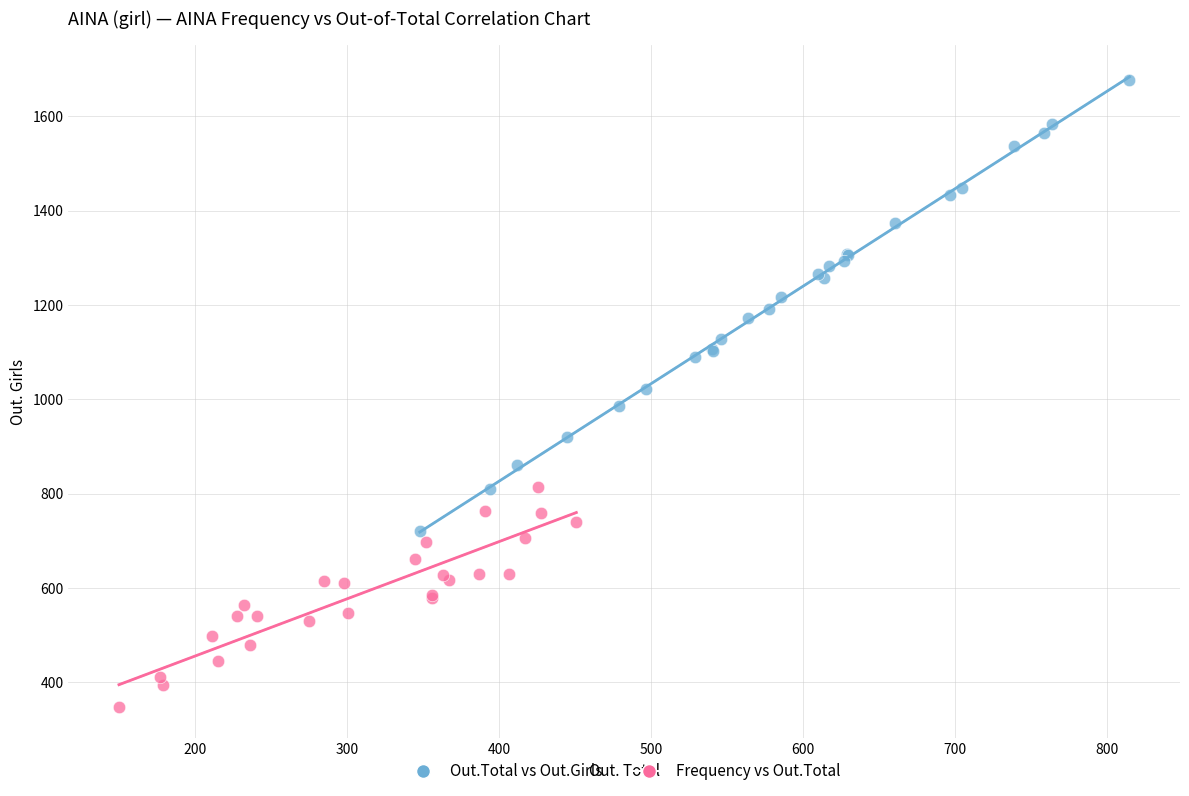

Which series contains the lowest Y value?

Frequency vs Out.Total